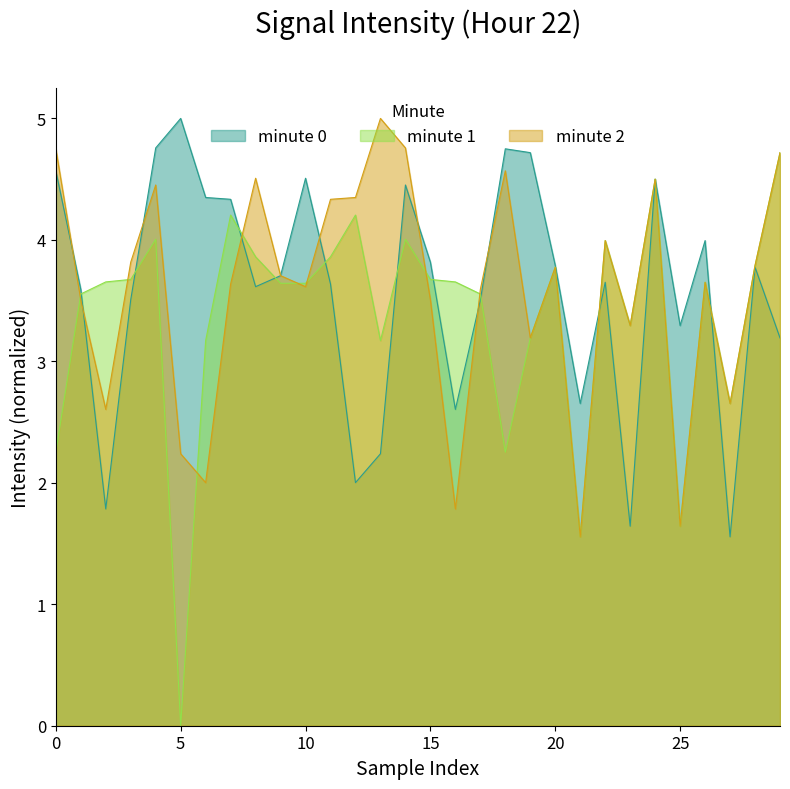

Which category has the lowest value across all series?

5